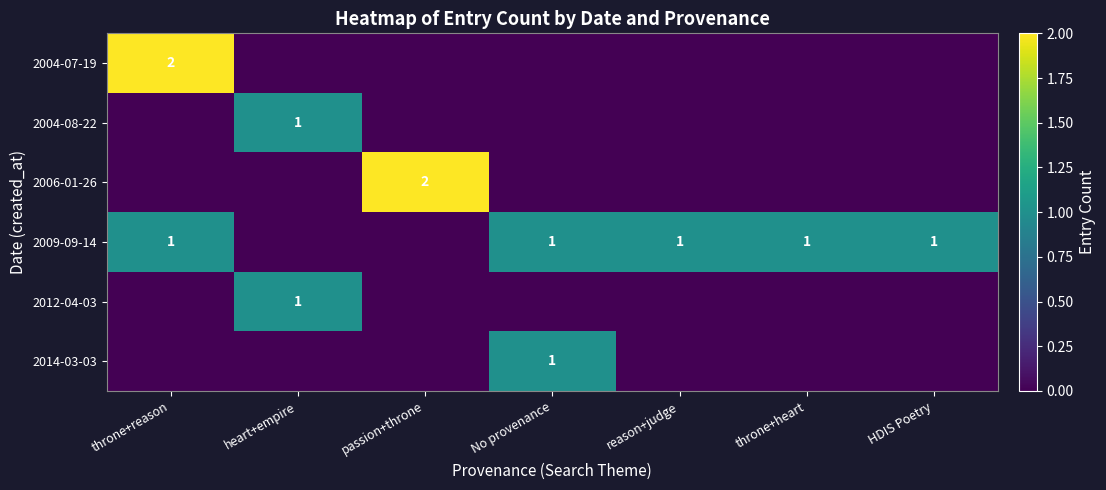

Which has a higher value, No provenance or throne+heart?

No provenance